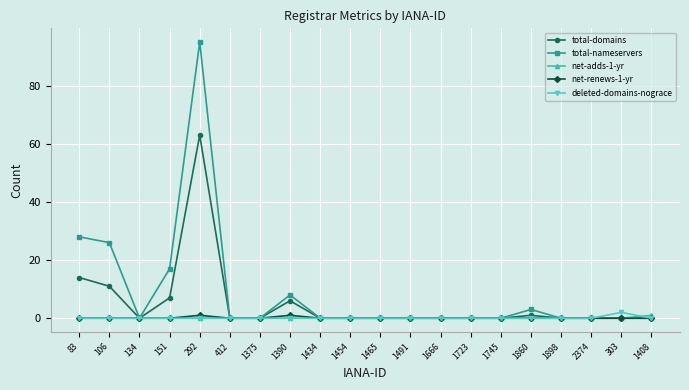

Where is total-domains nearest to the value 31?

83